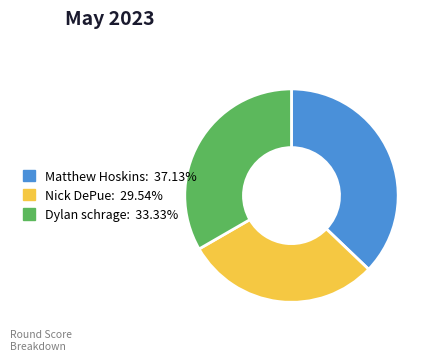

Which slice is the smallest?

Nick DePue